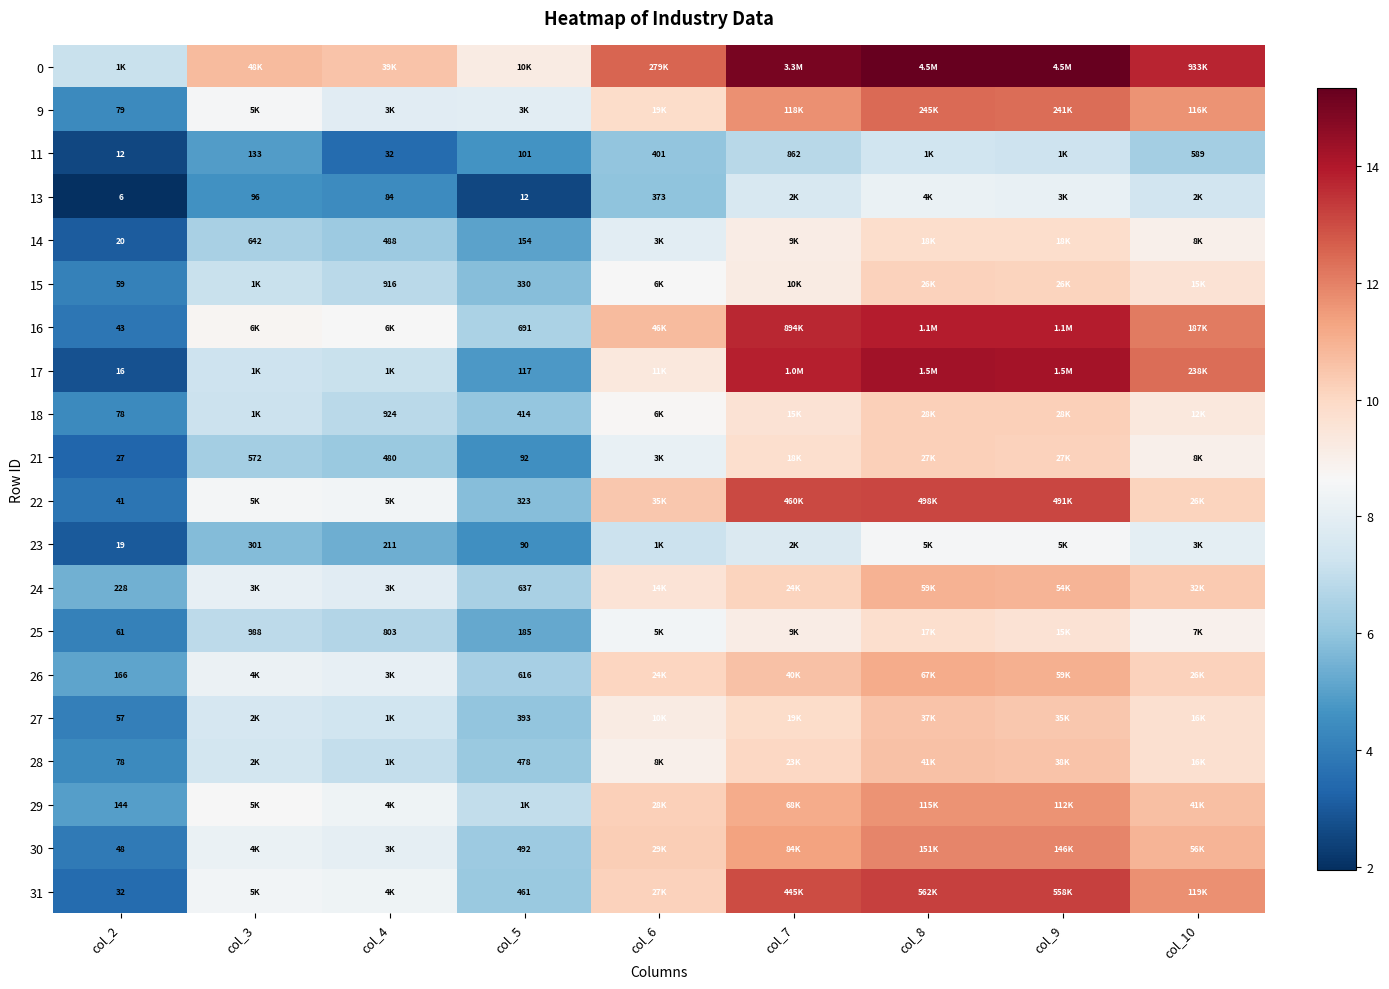

Is the value of 26 at col_2 greater than the value of 14 at col_2?

Yes